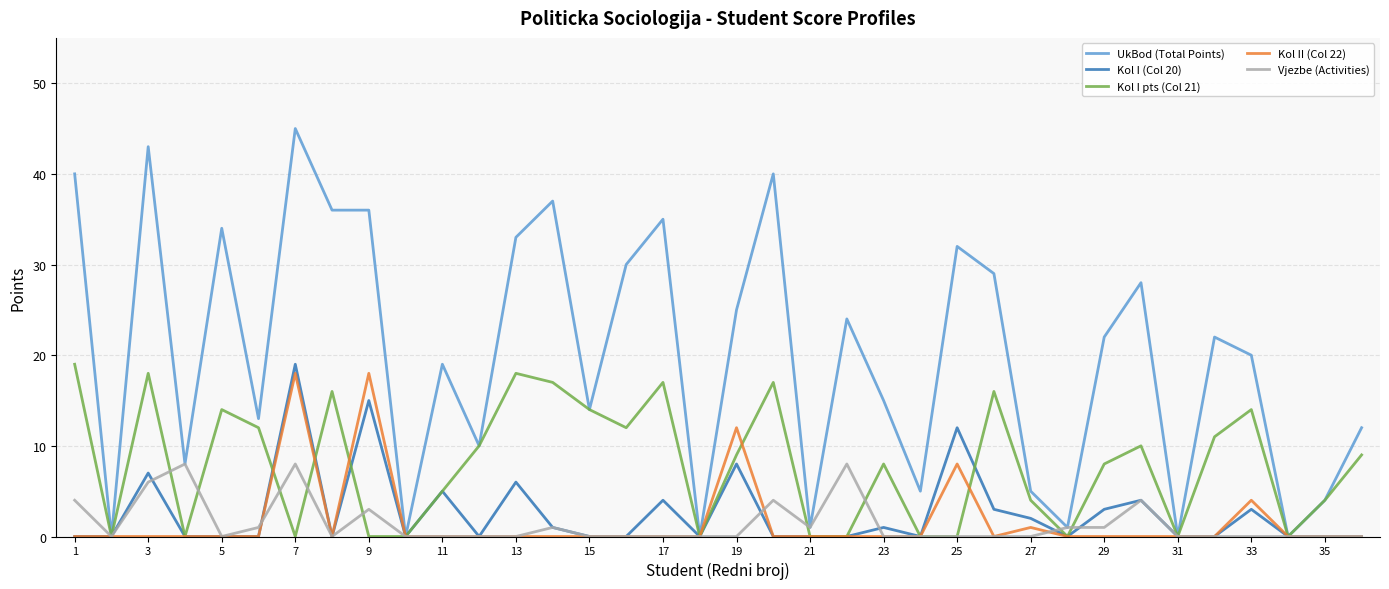

How many lines are shown in the chart?

5